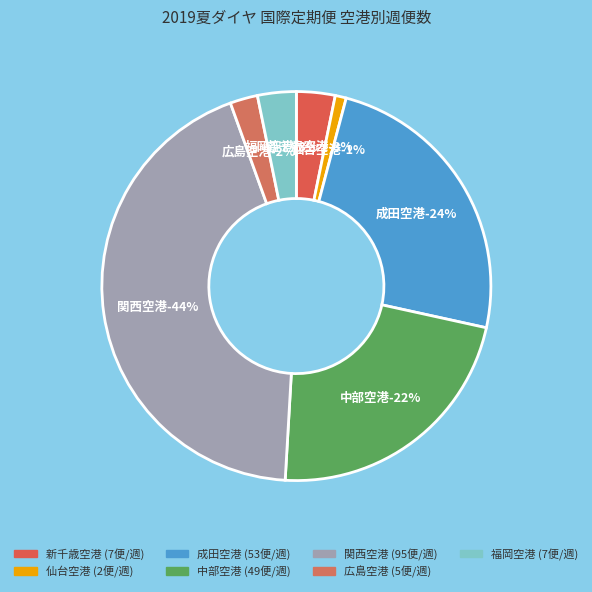

Which category has the smallest portion of the pie?

仙台空港